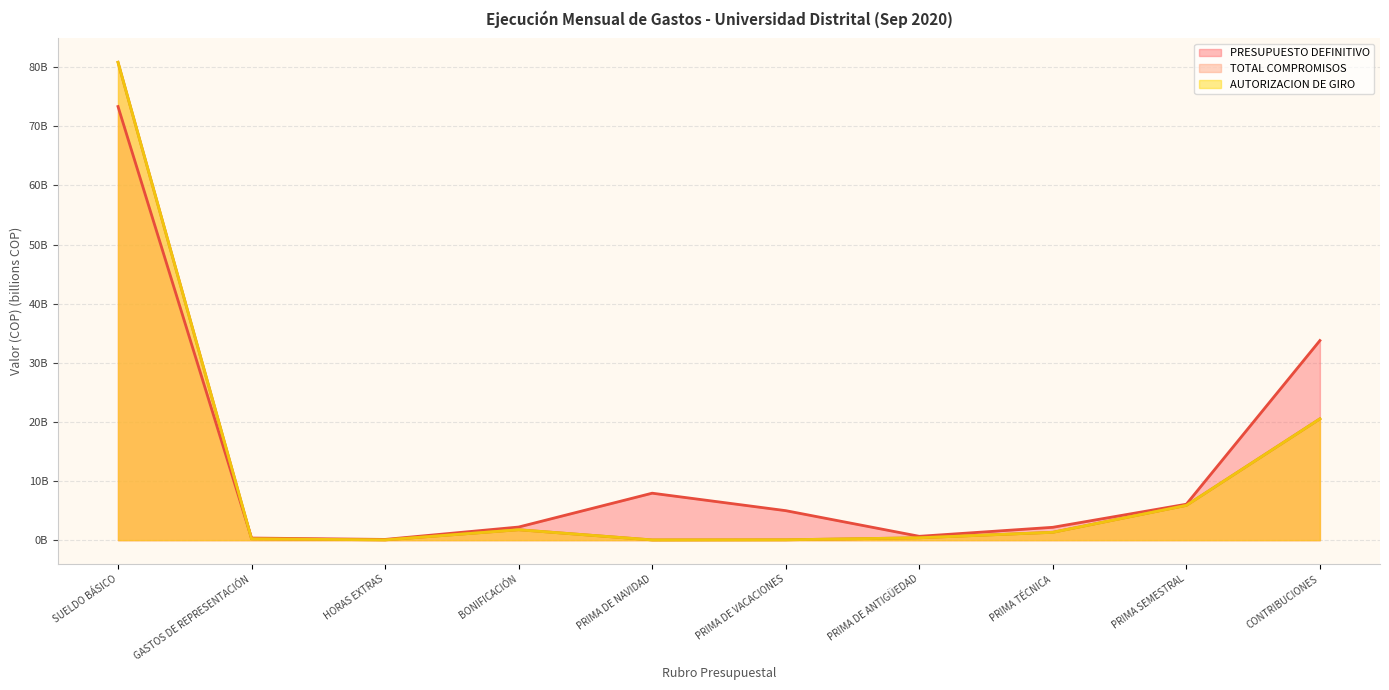

What is the highest value of the PRESUPUESTO DEFINITIVO series?

73.3